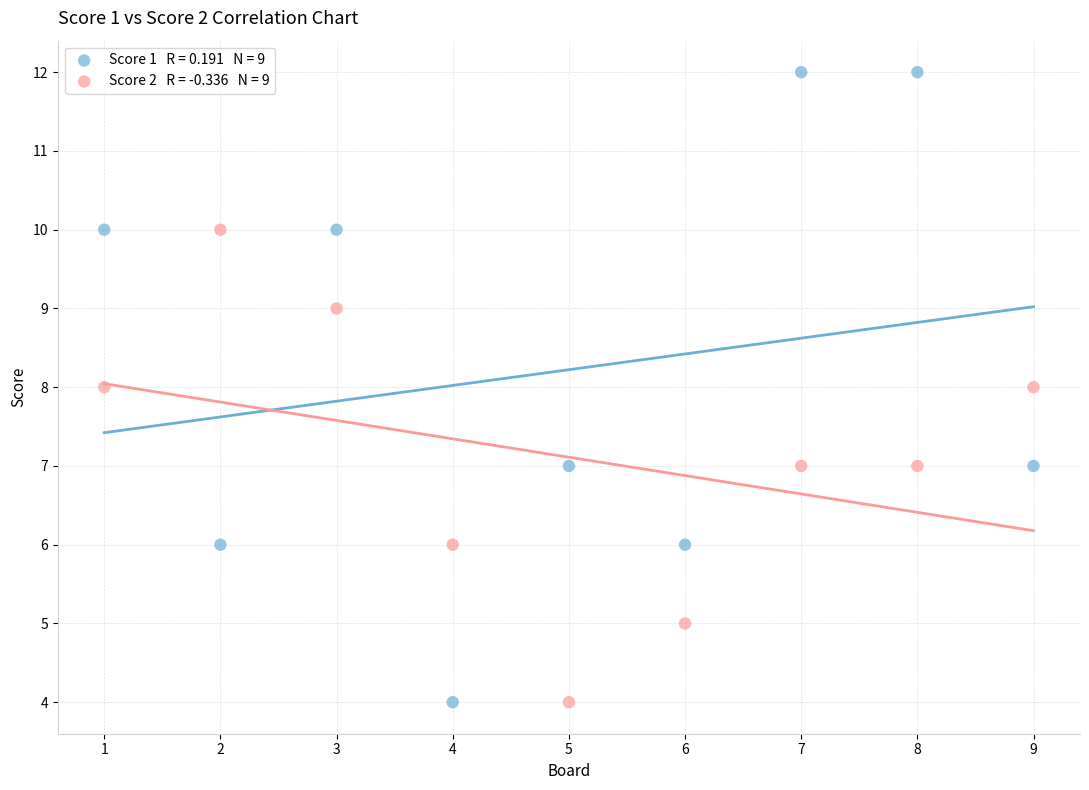

Across all data points, what is the range of X values (max minus min)?

8